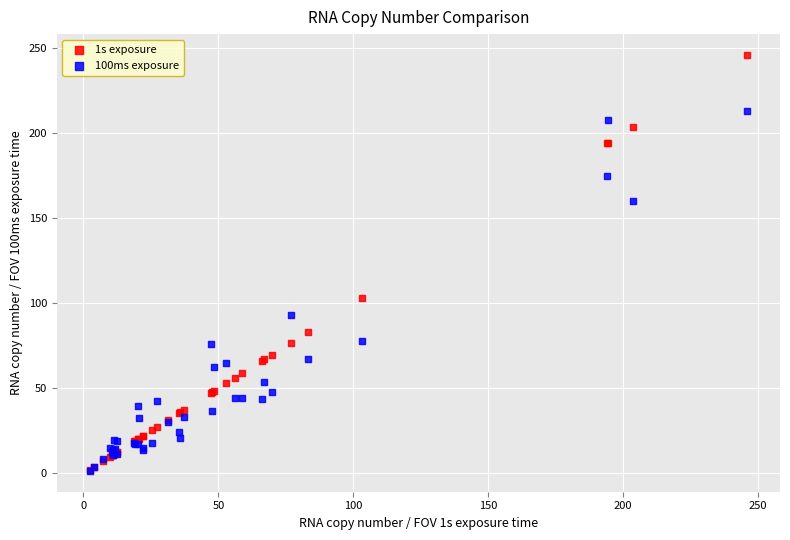

Across all series, what Y value is closest to 123?

103.1